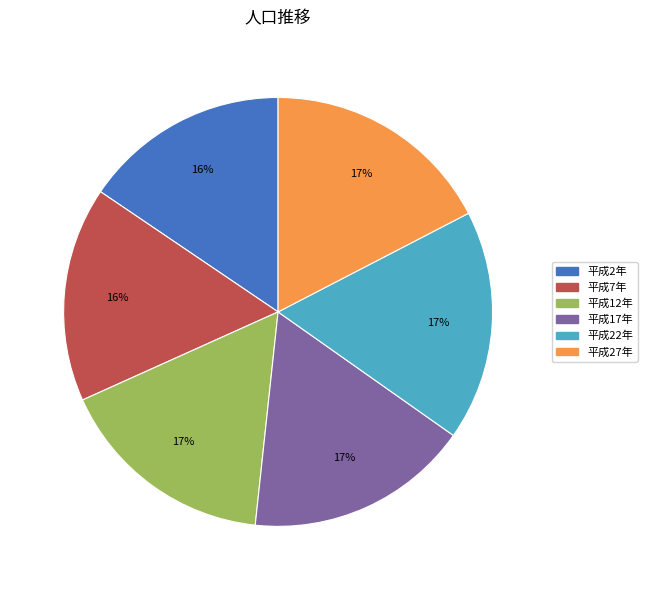

Approximately how many times larger is the value at 平成27年 compared to 平成17年?

1.0